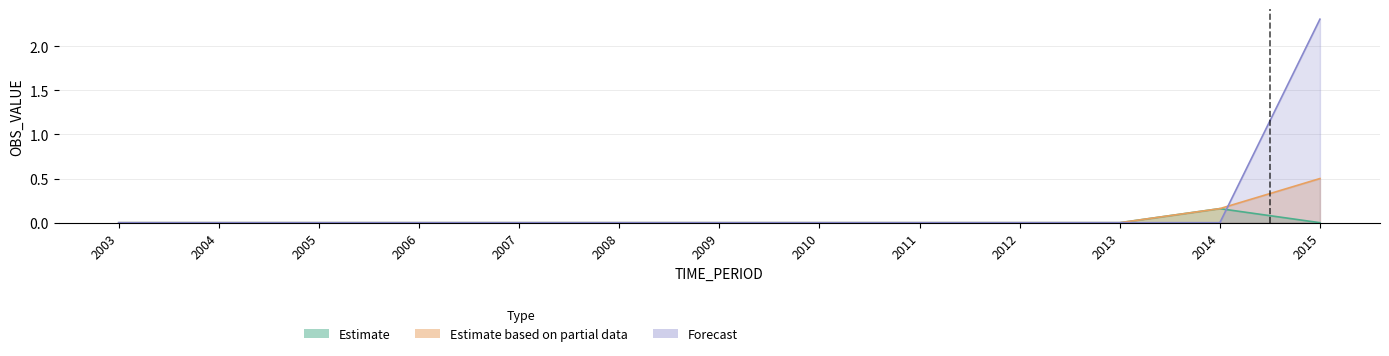

Which series has the largest total across all categories?

Forecast